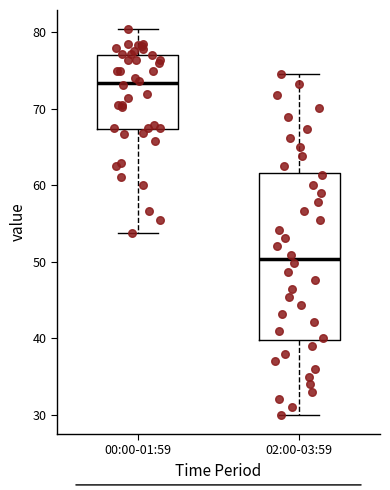

Reading left to right, read every box against the y-axis: the position of its median line, the range the box covers, and the ends of its whiskers. The values are not printed on the chart, so give them approximately, as read against the axis.

00:00-01:59: median 73, box 67 to 77, whiskers 54 to 80
02:00-03:59: median 50, box 40 to 62, whiskers 30 to 75